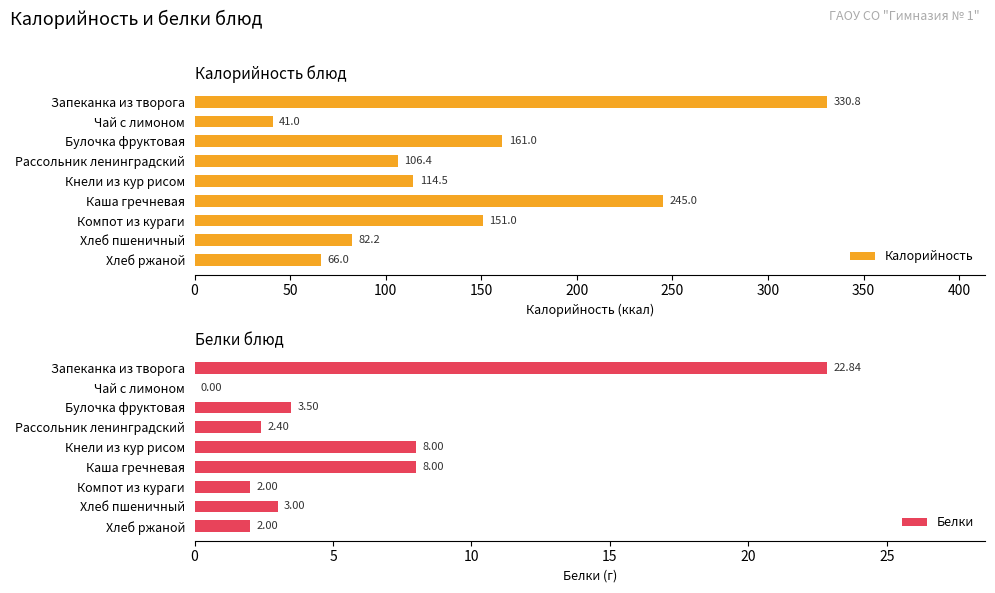

How many distinct data groups are displayed?

2